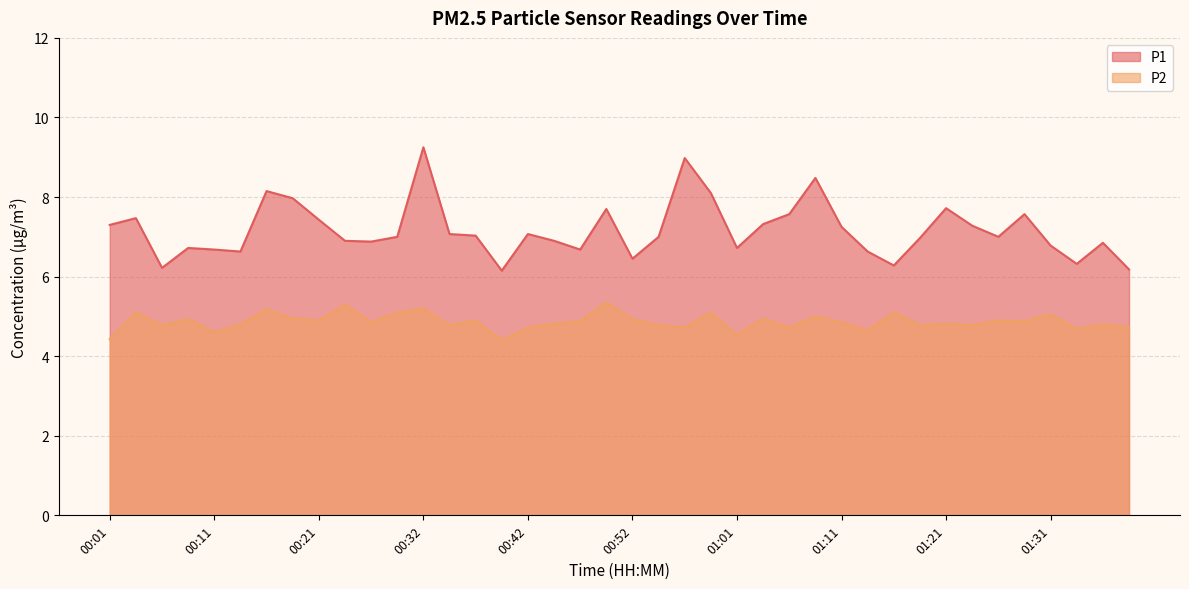

Count the number of data series in this chart.

2